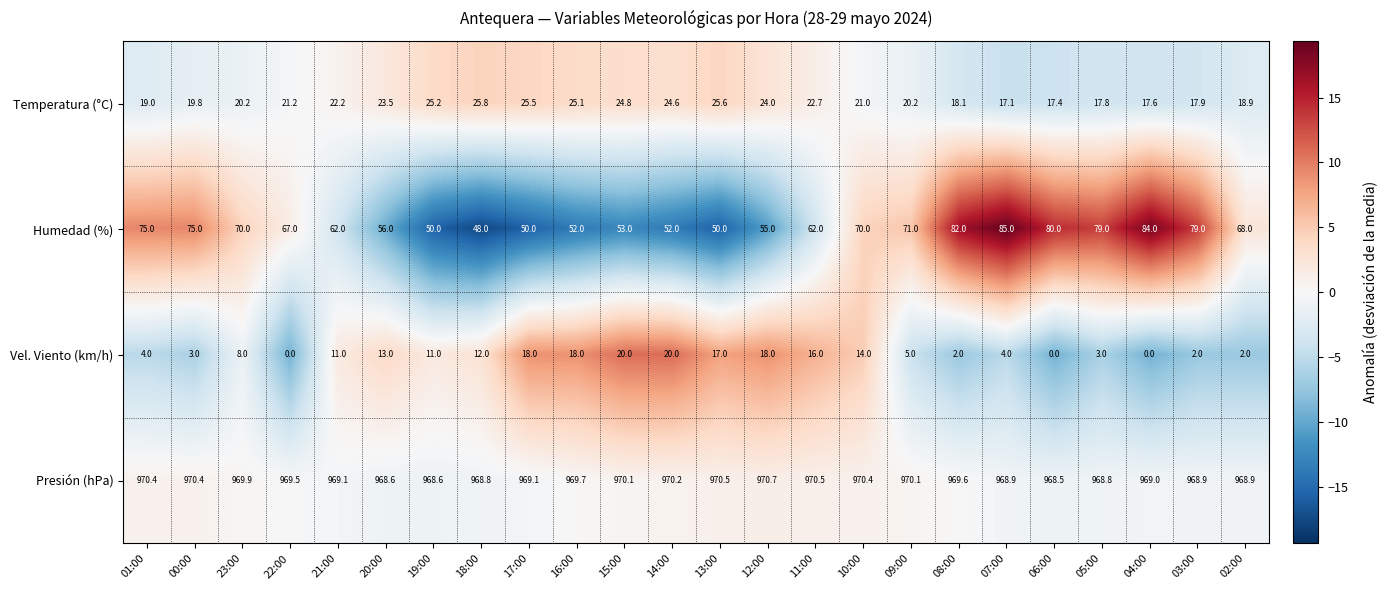

True or false: Humedad (%) has a value of 84.0 at 04:00.

True